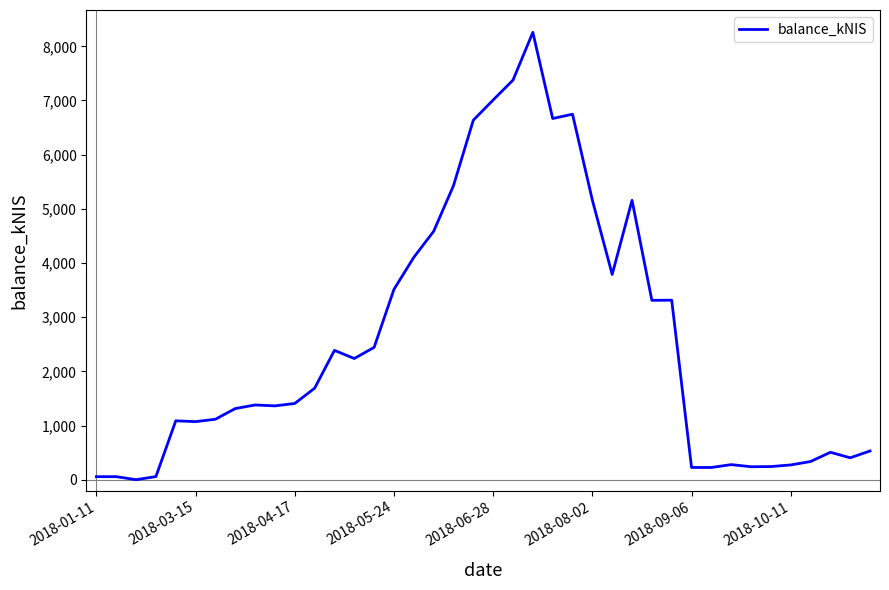

What is the difference between the maximum and second lowest values?

8202.3